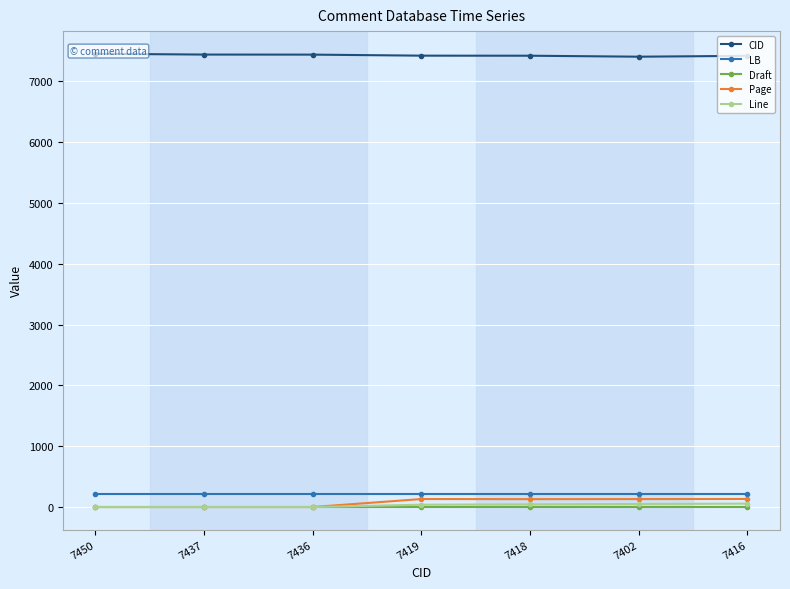

Does the chart display data point markers on the line(s)?

Yes